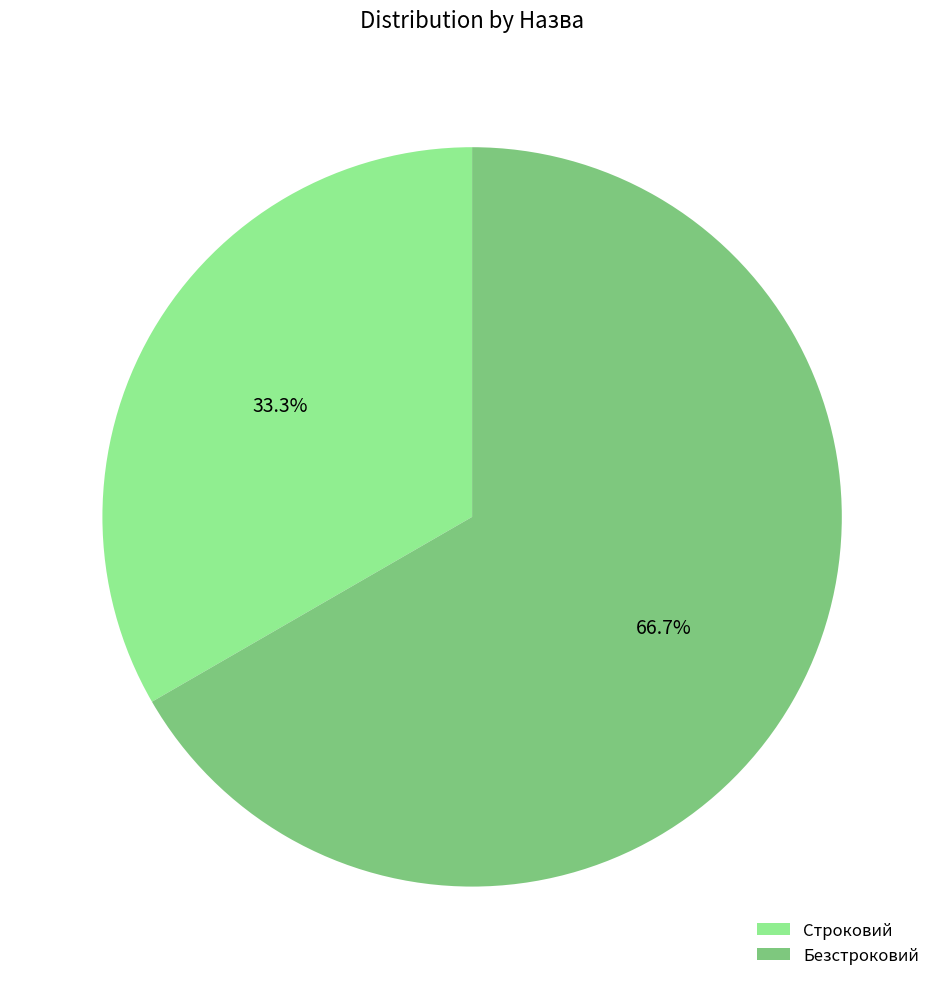

Is it true that Безстроковий is 67% of the pie?

True